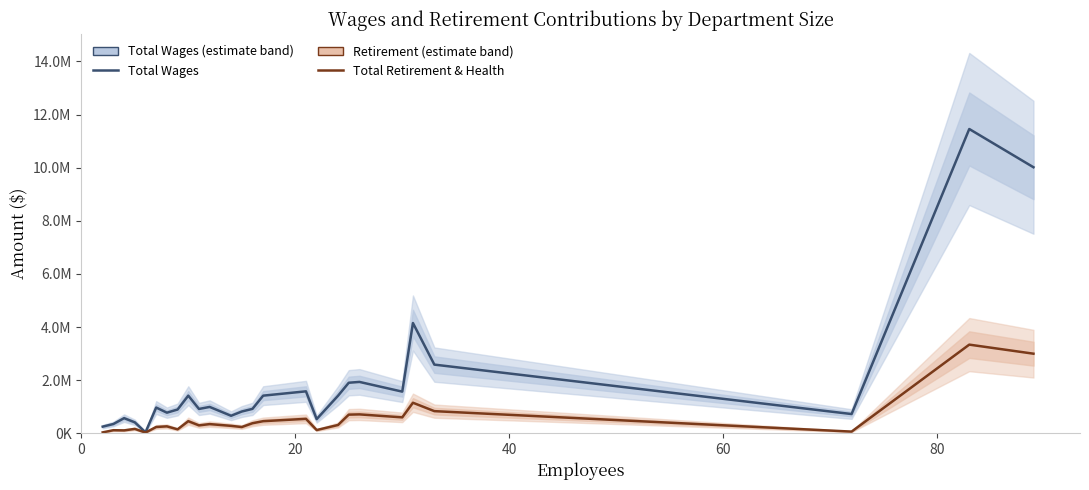

True or false: Total Retirement & Health Contribution and Total Wages intersect in this chart.

False